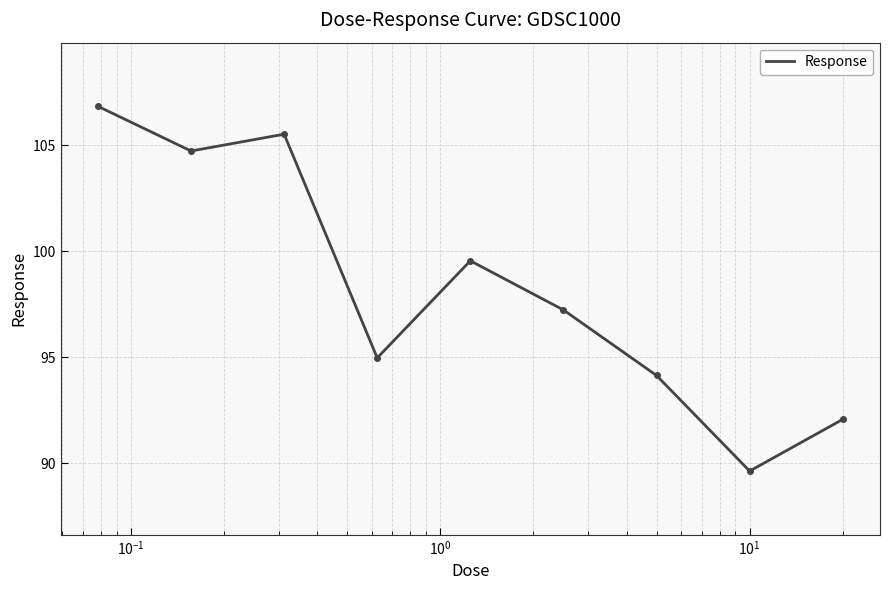

What is the difference between the maximum and minimum values?

17.2